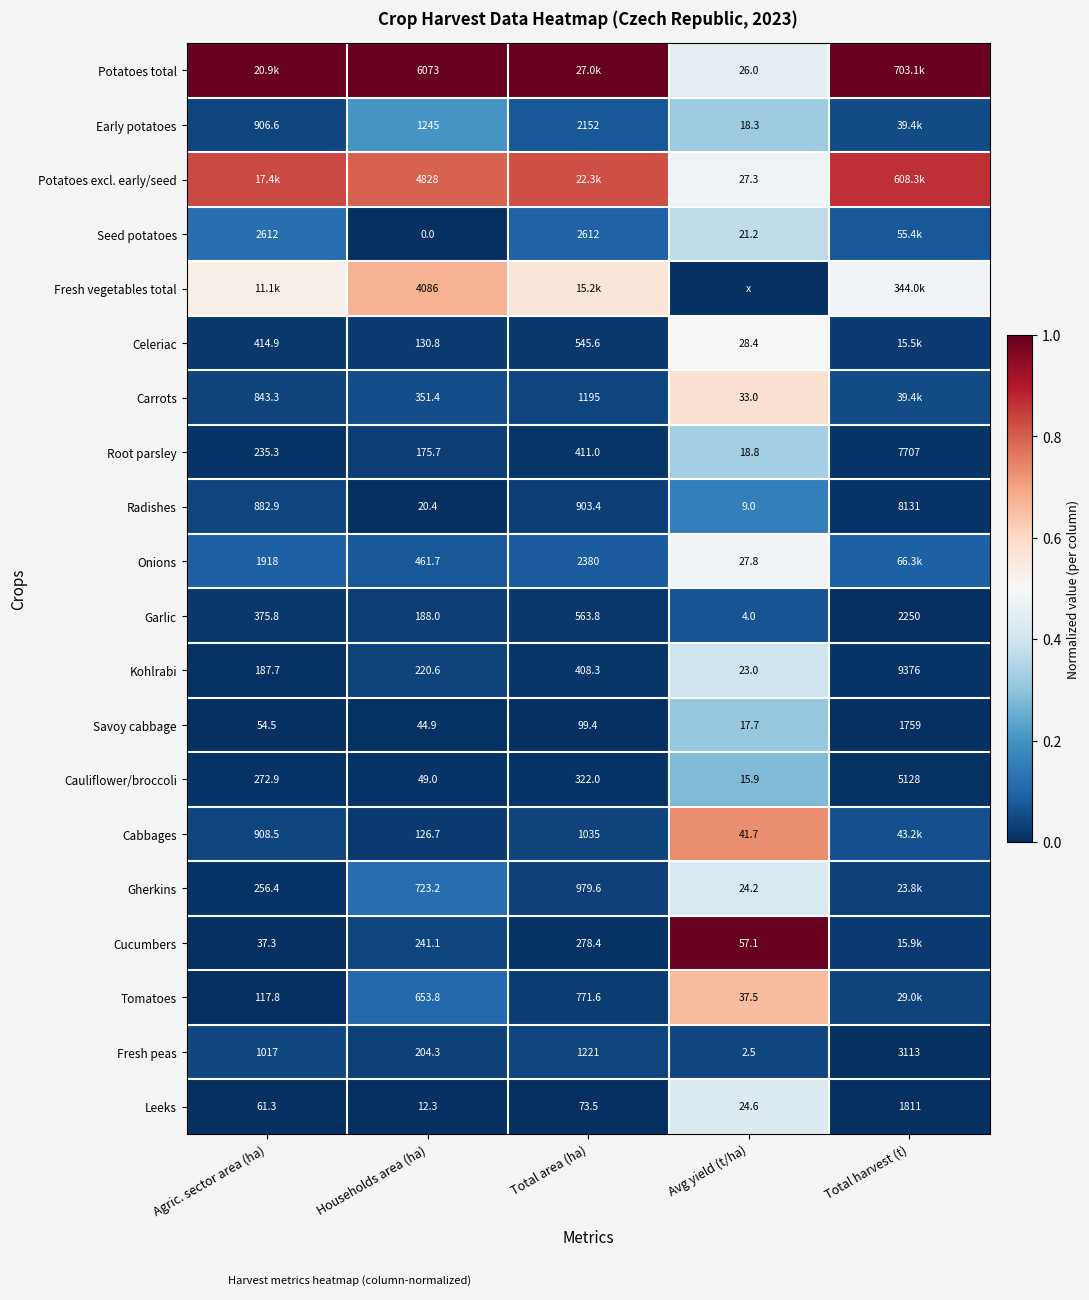

Where is Cabbages nearest to the value 0?

Households area (ha)